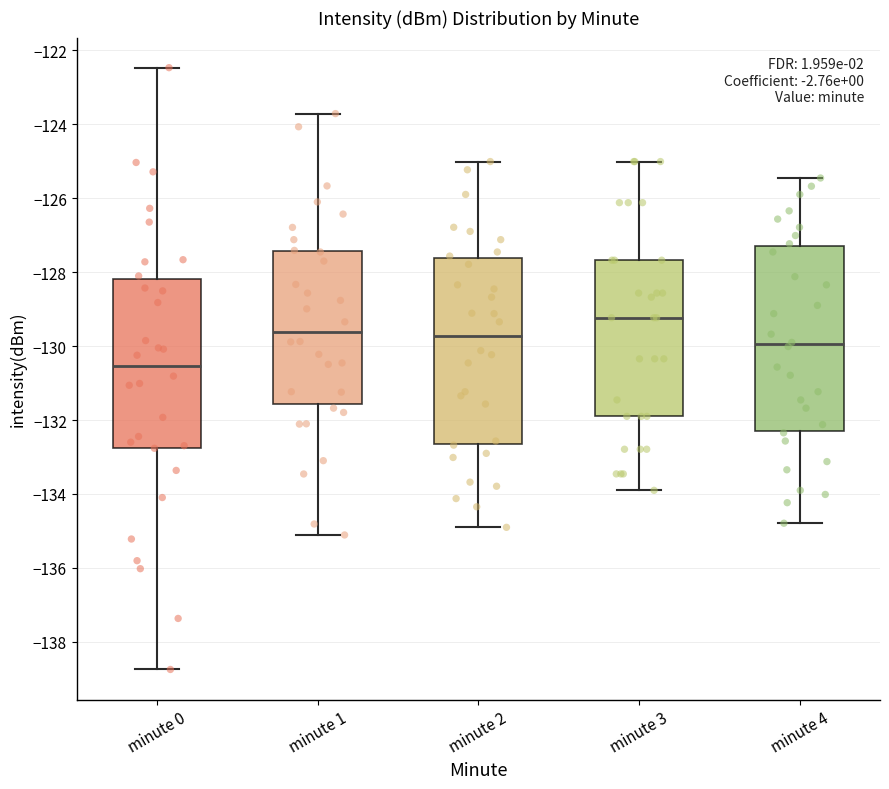

Where does the median line of the box for minute 1 sit on the y-axis? The values are not printed on the chart, so give them approximately, as read against the axis.

-129.6